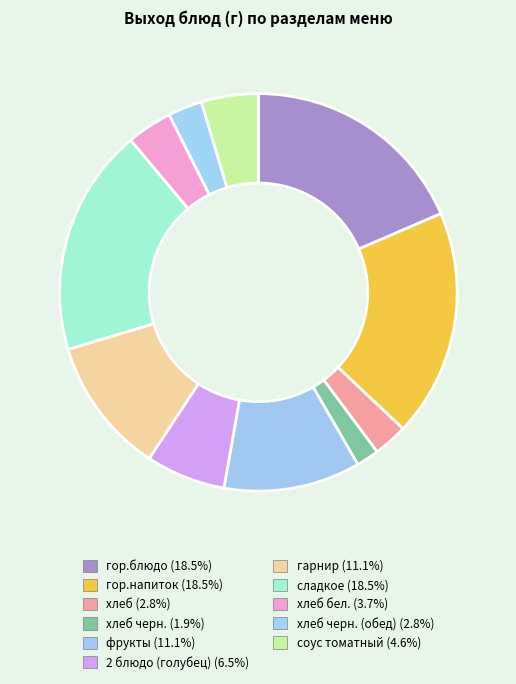

Rank the categories by value from lowest to highest.

хлеб черн., хлеб, хлеб черн. (обед), хлеб бел., соус томатный, 2 блюдо (голубец), фрукты, гарнир, гор.блюдо, гор.напиток, сладкое